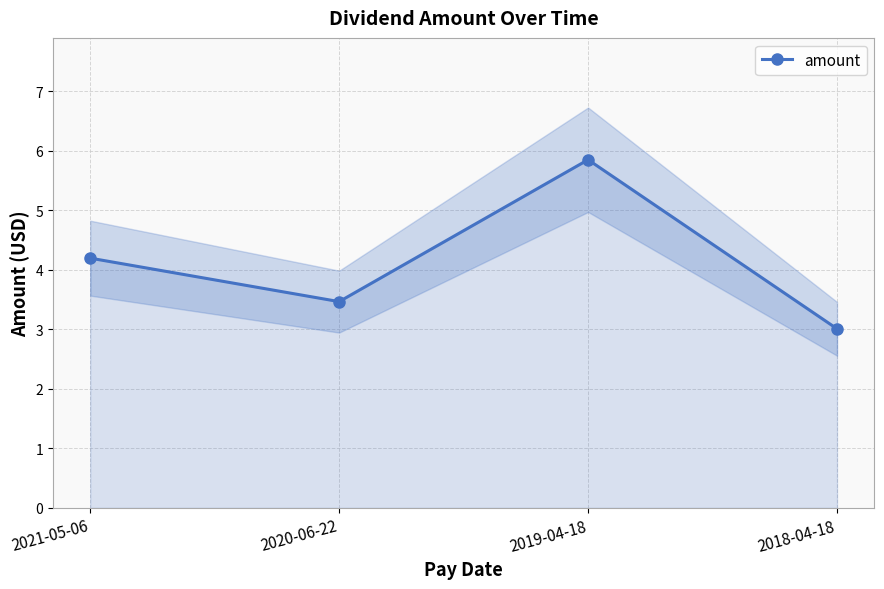

Between 2021-05-06 and 2019-04-18, which is larger?

2019-04-18